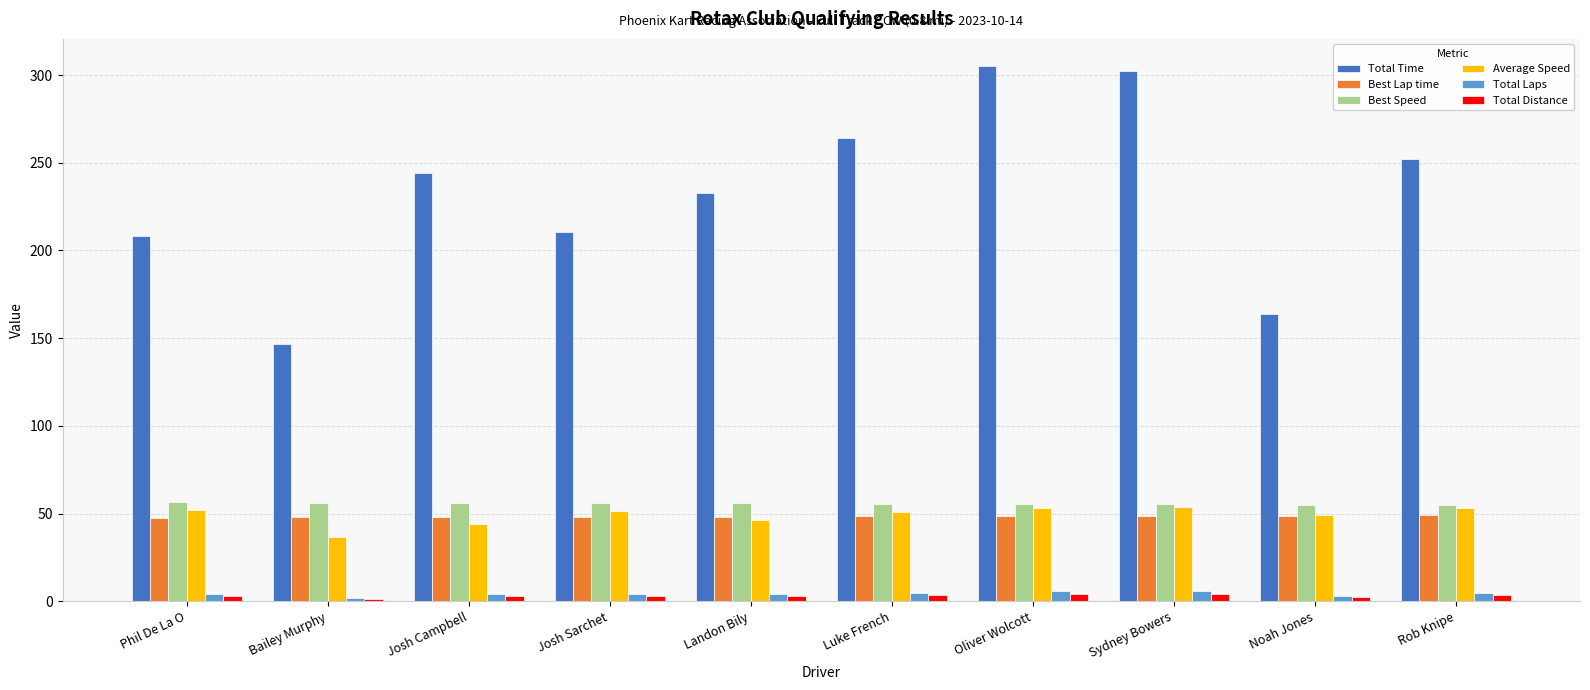

What are all the series names shown in the legend?

Total Time, Best Lap time, Best Speed, Average Speed, Total Laps, Total Distance